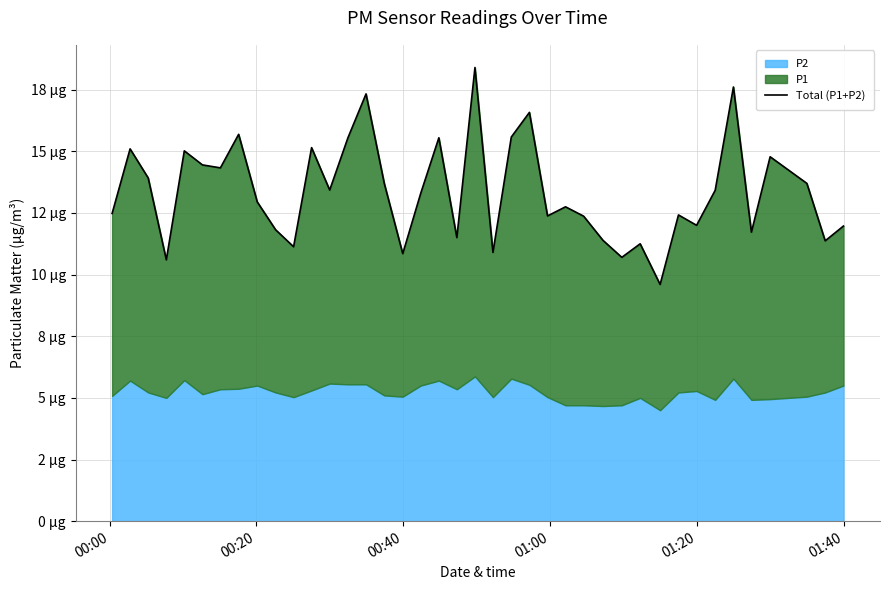

The value at 26 is 21.4. True or false?

False